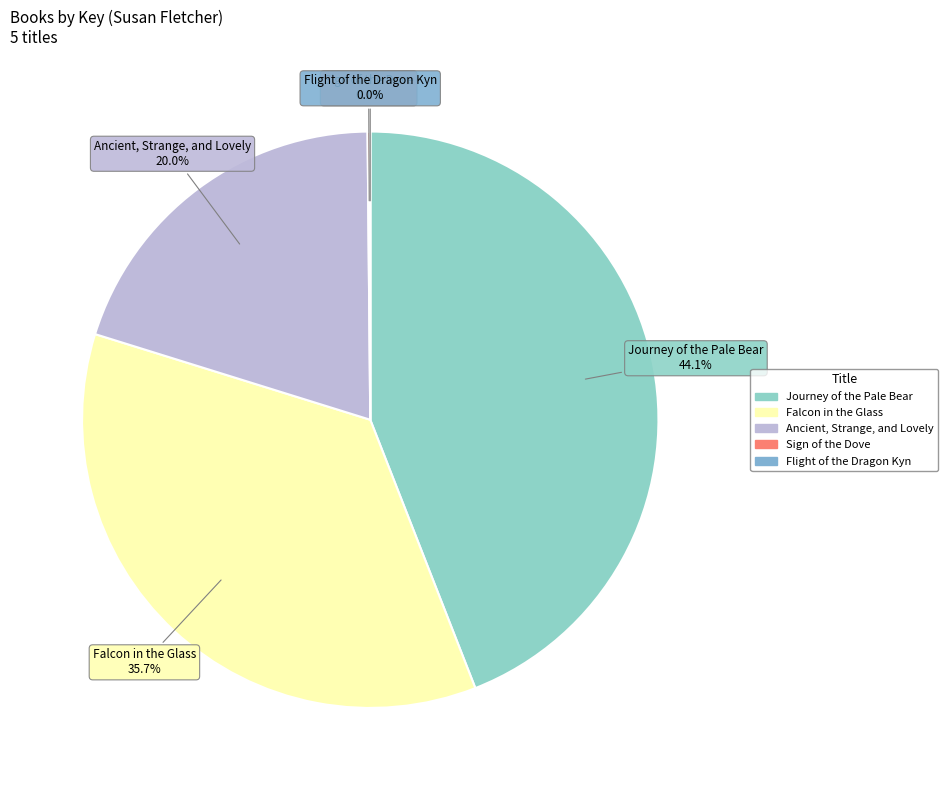

To the nearest percent, what is the combined percentage of Journey of the Pale Bear and Falcon in the Glass?

80%